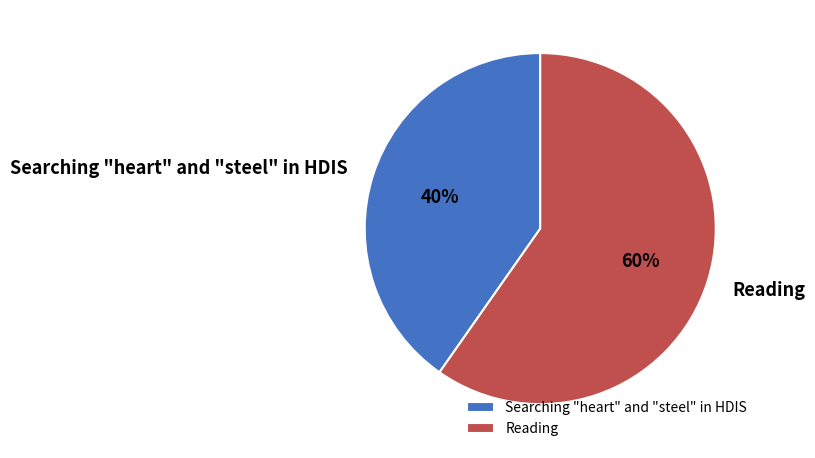

Is the sum of Searching "heart" and "steel" in HDIS and Reading greater than half?

Yes